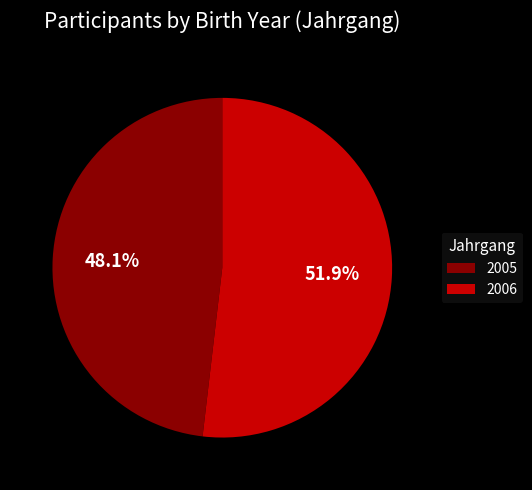

Between 2006 and 2005, which is larger?

2006